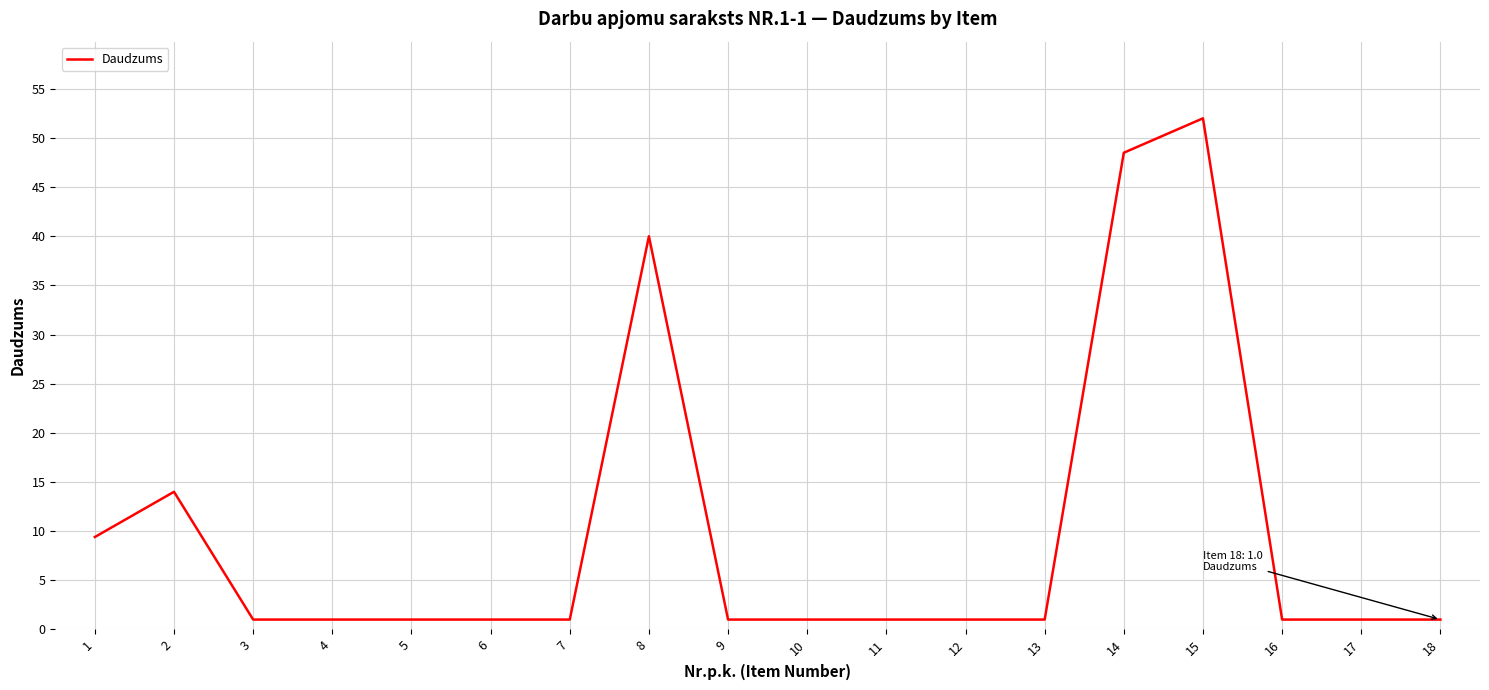

At which label is the value closest to 26?

2